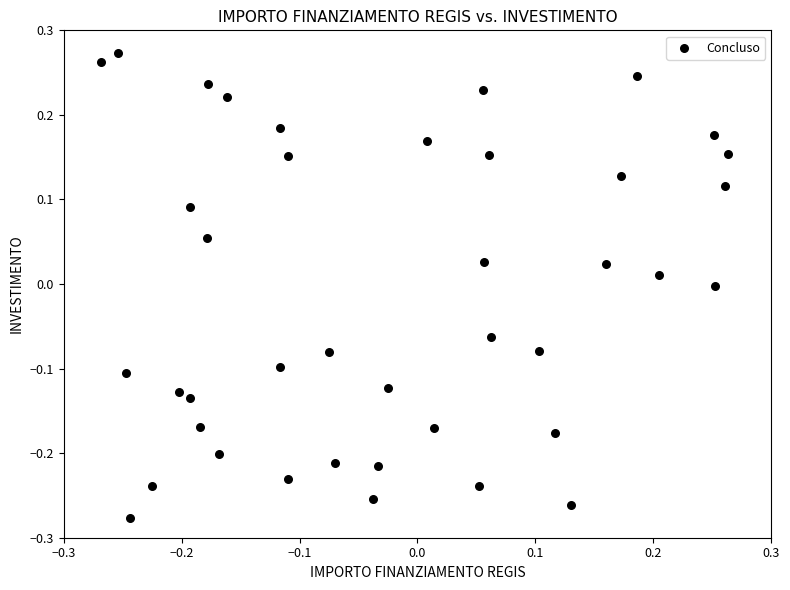

What is the range of Y values (max minus min)?

0.5